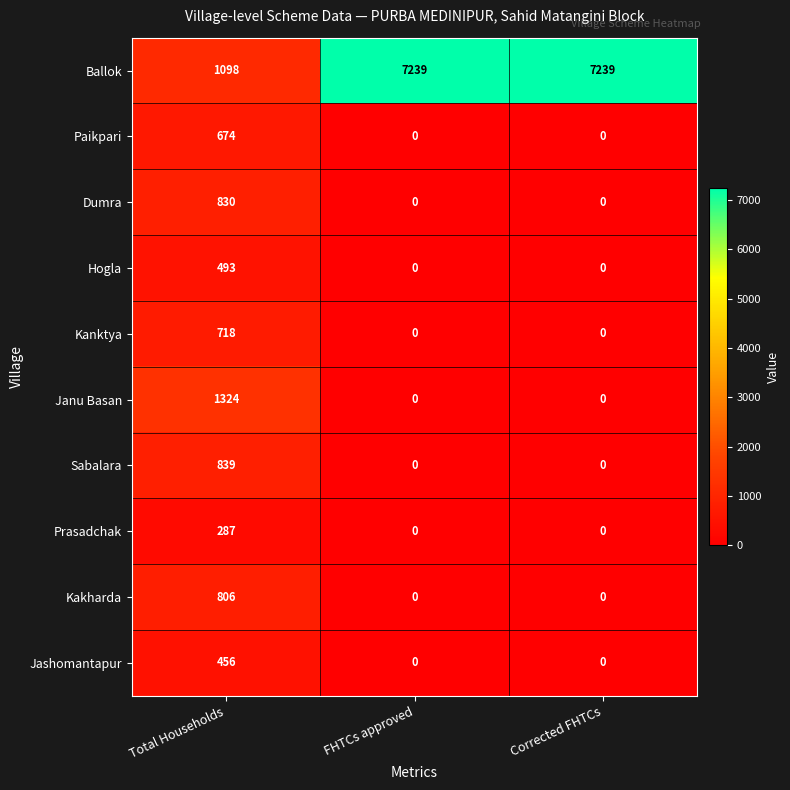

What is the maximum value for Ballok?

7239